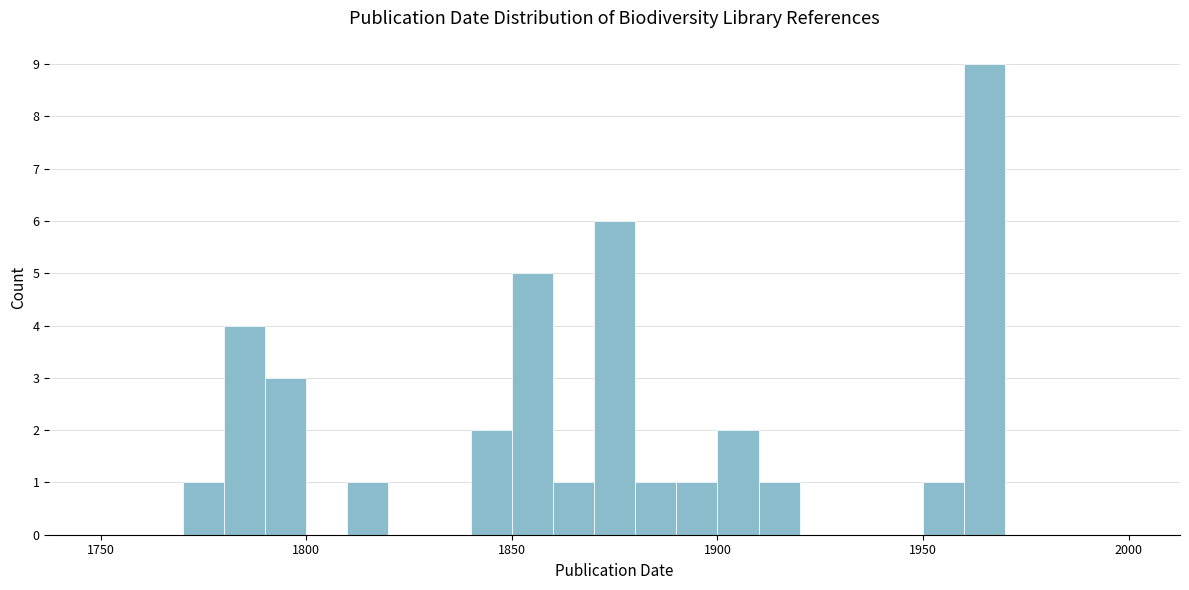

Around what value on the x-axis is the tallest bar? Give the approximate position of its centre, as read against the axis.

1965